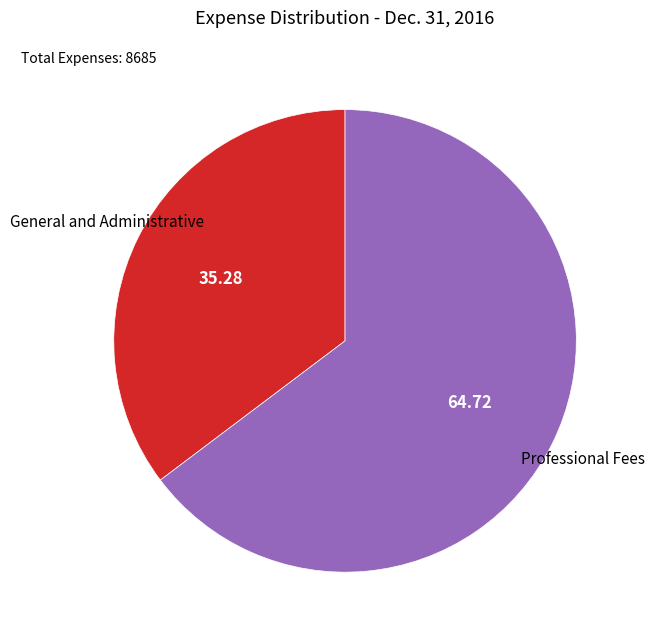

Rank the categories by value from highest to lowest.

Professional Fees, General and Administrative